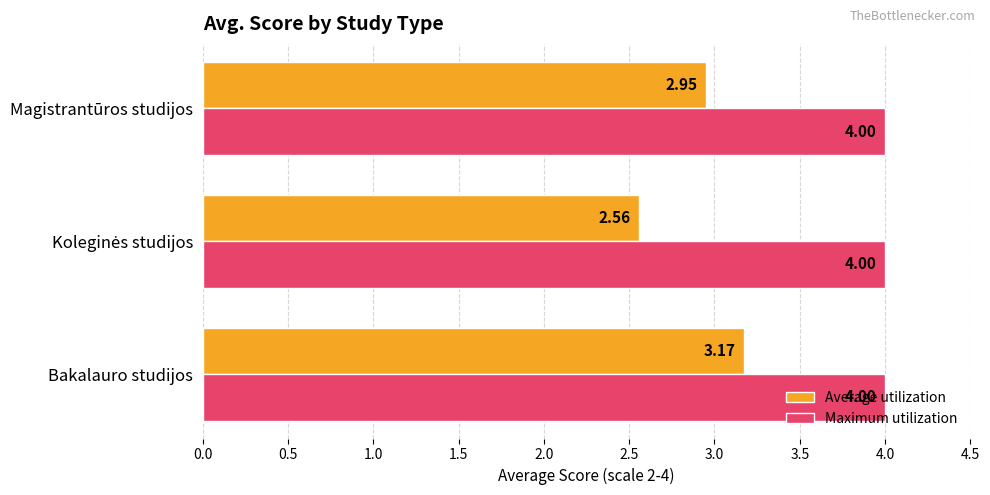

List the series in order of their peak value, lowest first.

Average utilization, Maximum utilization